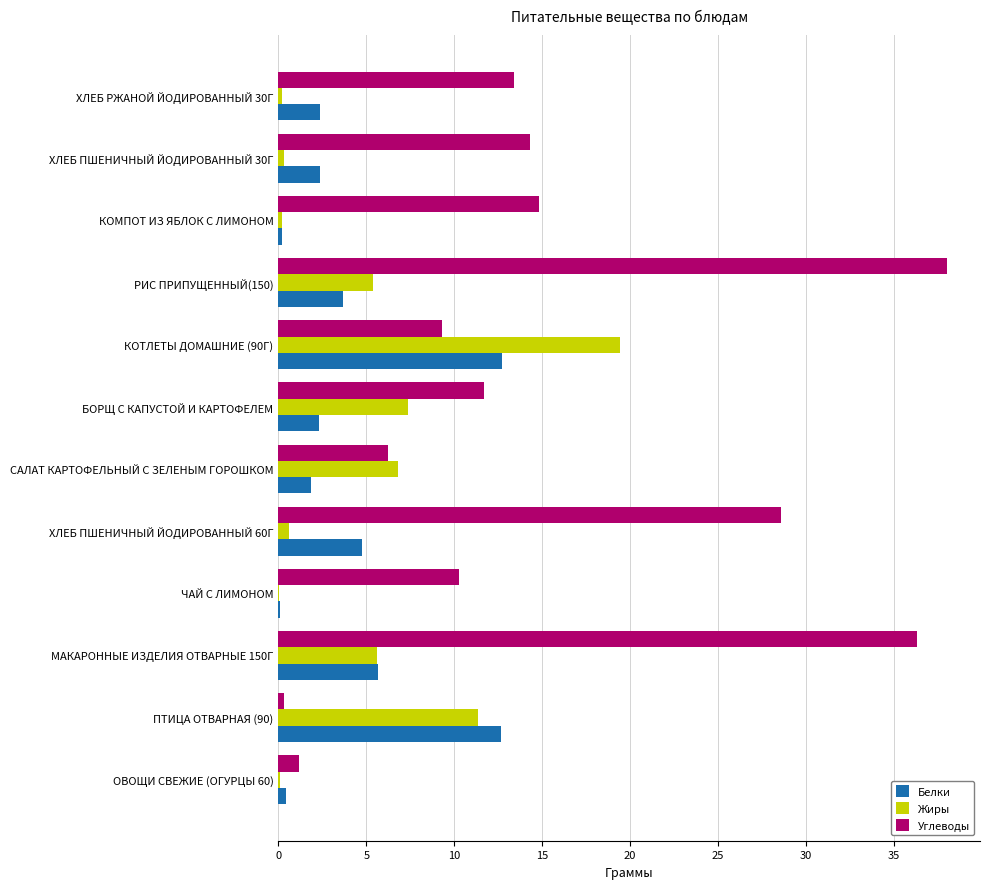

What is the sum of all Углеводы values?

184.2